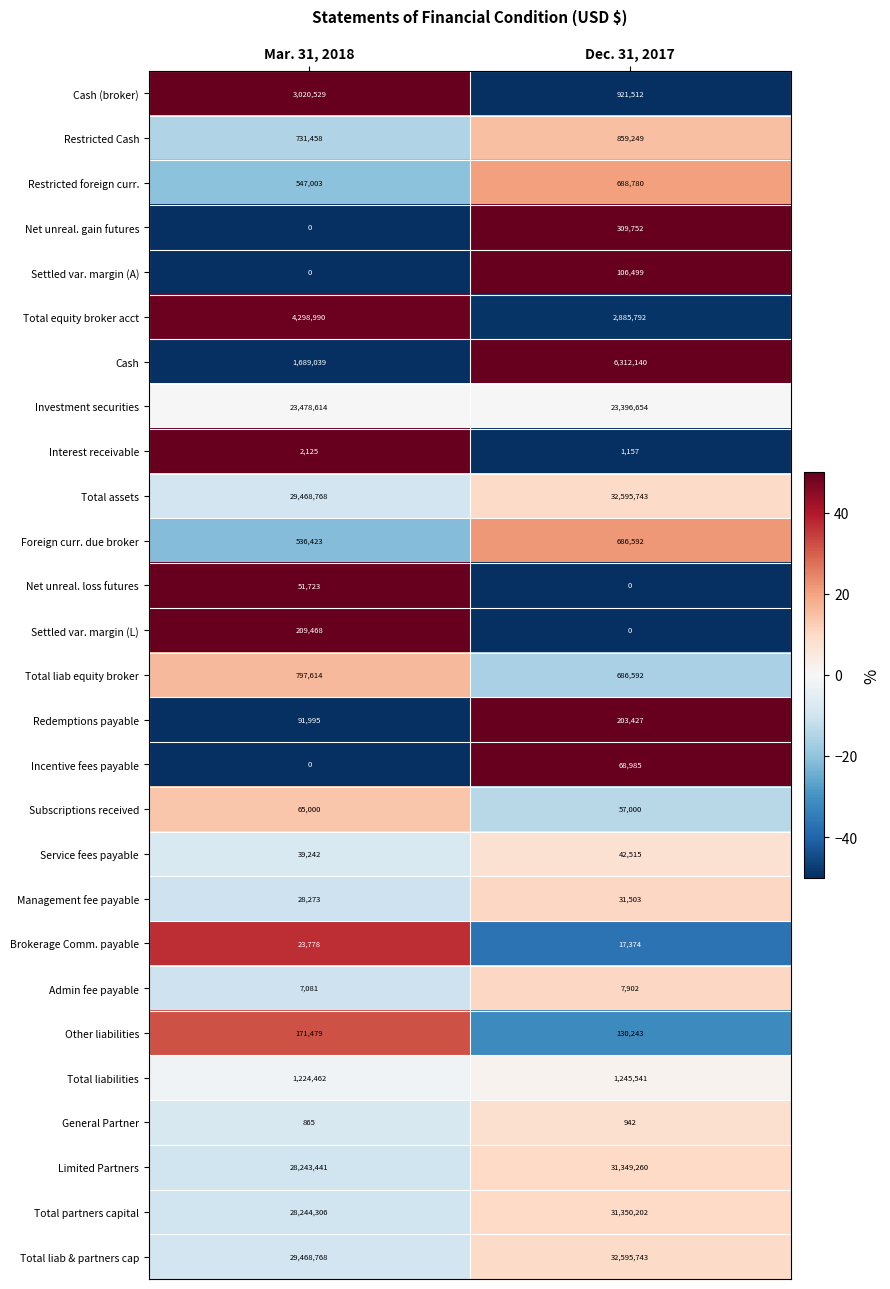

What is the difference between the highest and lowest values at Dec. 31, 2017?

32595743